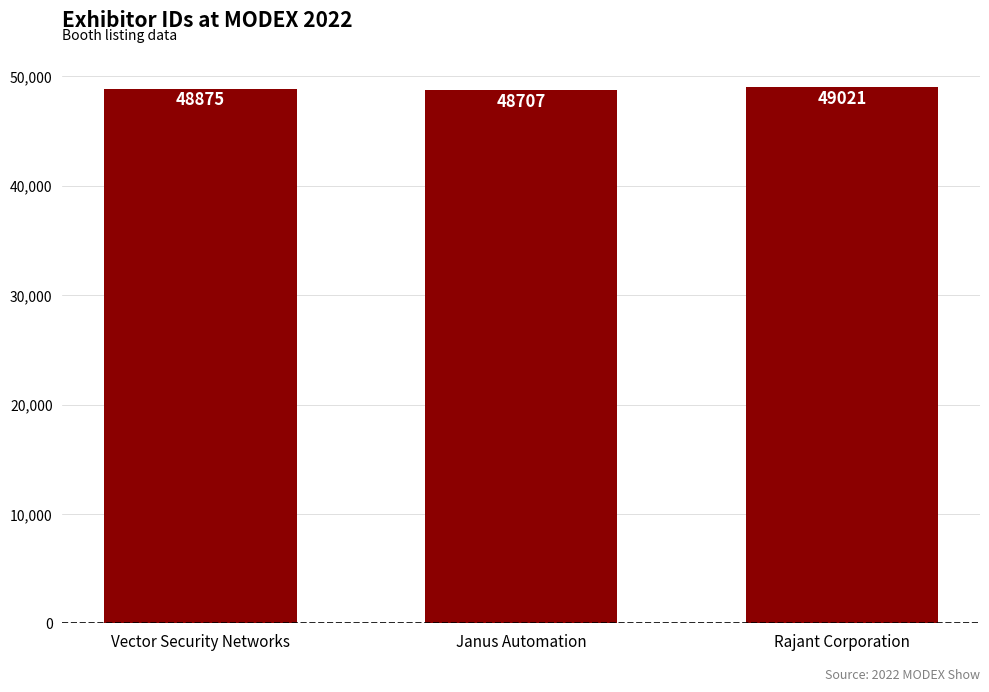

Reading right to left, list all the values displayed in this chart.

Rajant Corporation=49021	Janus Automation=48707	Vector Security Networks=48875